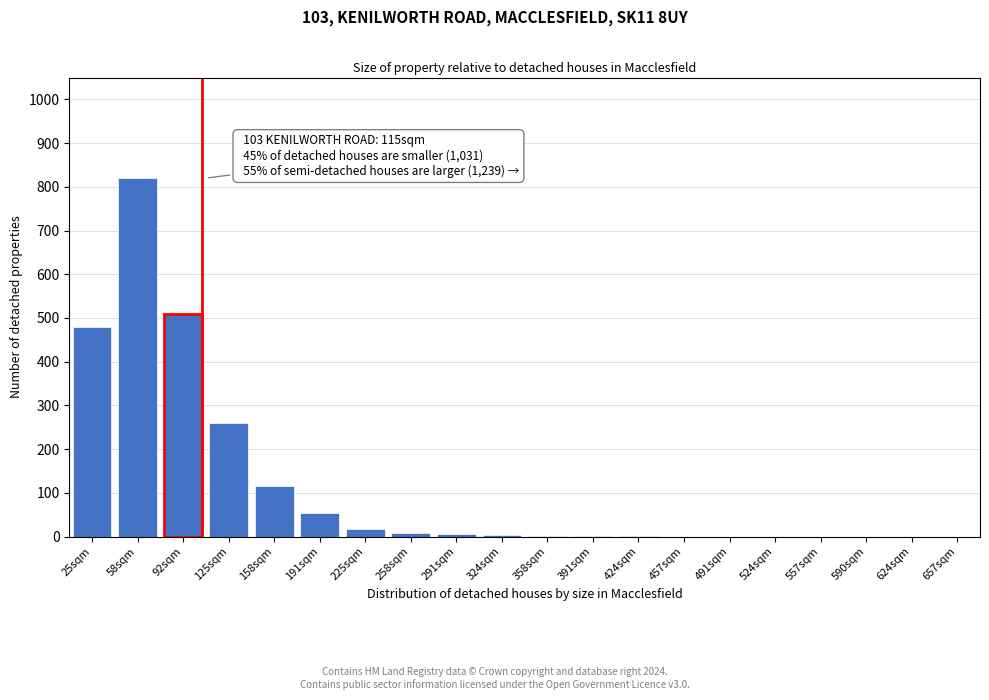

What is the sum of all values?

2278